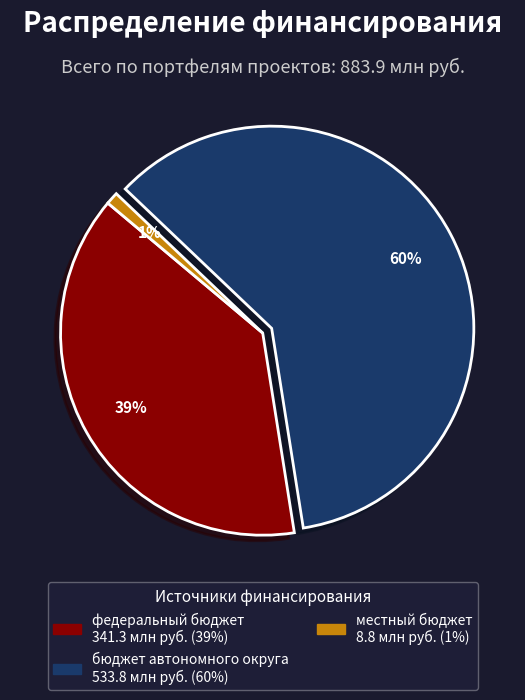

How many slices are in this pie chart?

3